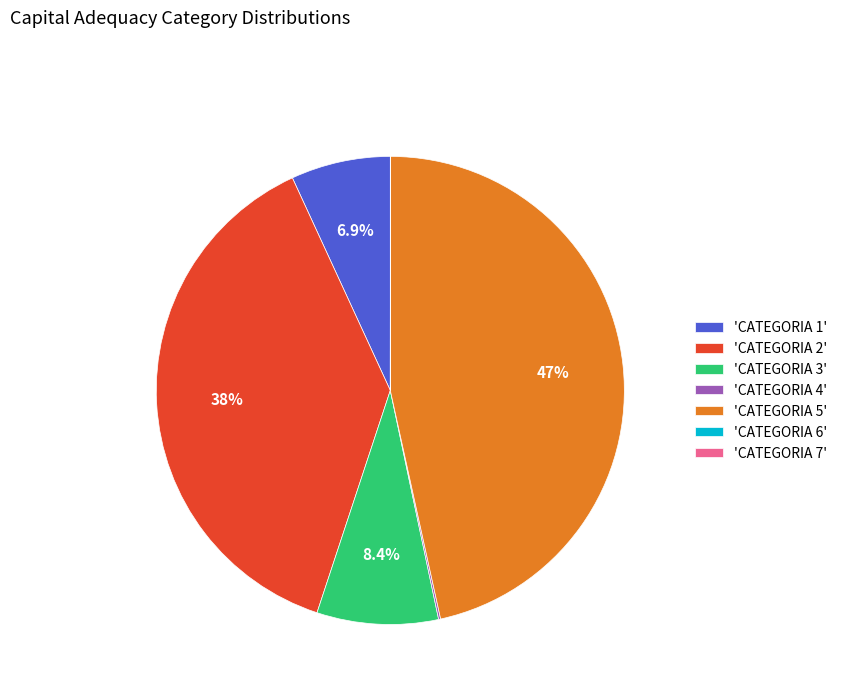

Is there a majority slice in this chart?

No